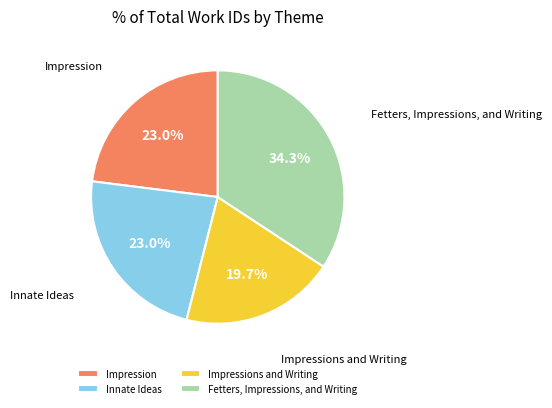

Is there a majority slice in this chart?

No